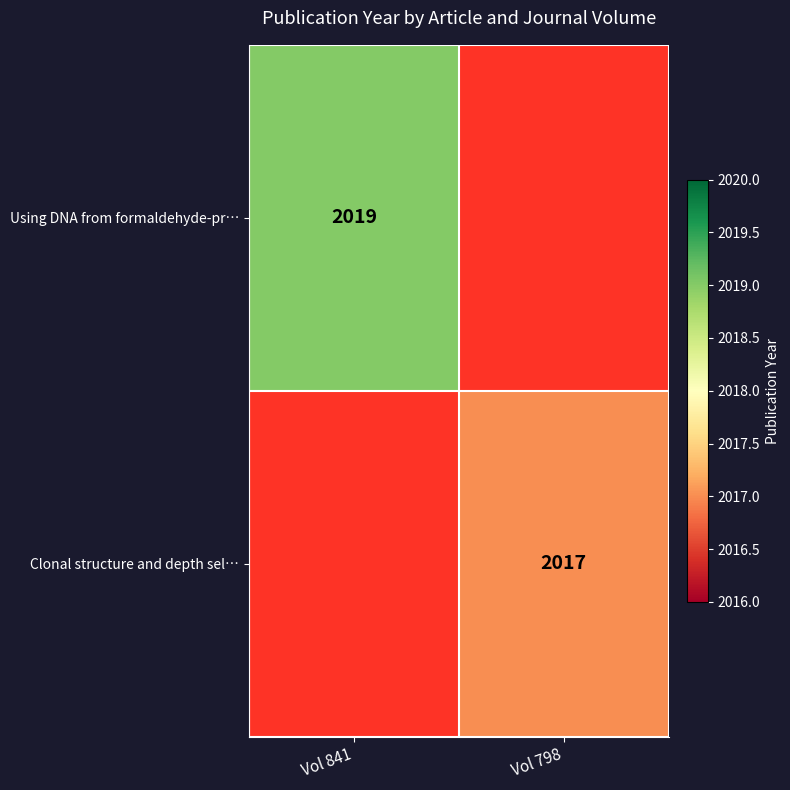

The value of Using DNA from formaldehyde-pr… at Vol 841 is 2019. True or false?

True